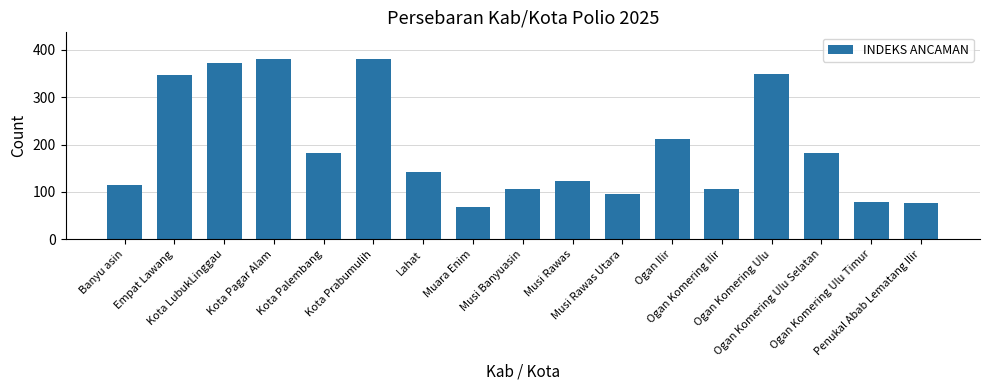

Is it true that the value at Musi Banyuasin is 43?

False